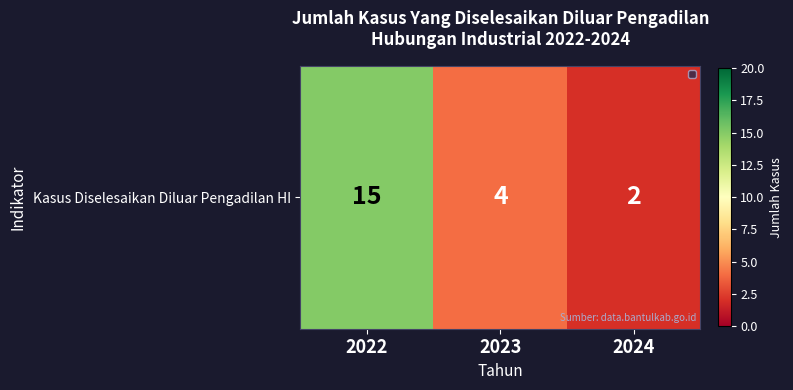

Where is the data nearest to the value 8?

2023